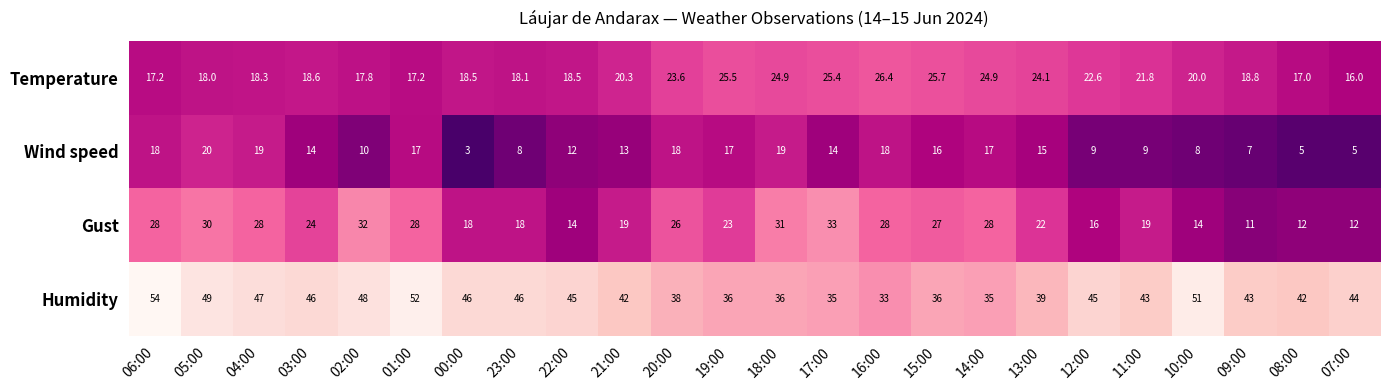

Rank the series by their maximum value, from highest to lowest.

Humidity, Gust, Temperature, Wind speed